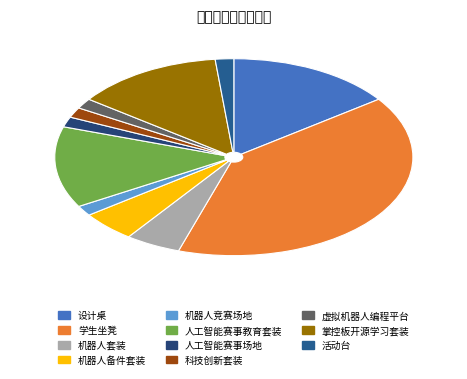

Which slice is the largest?

学生坐凳